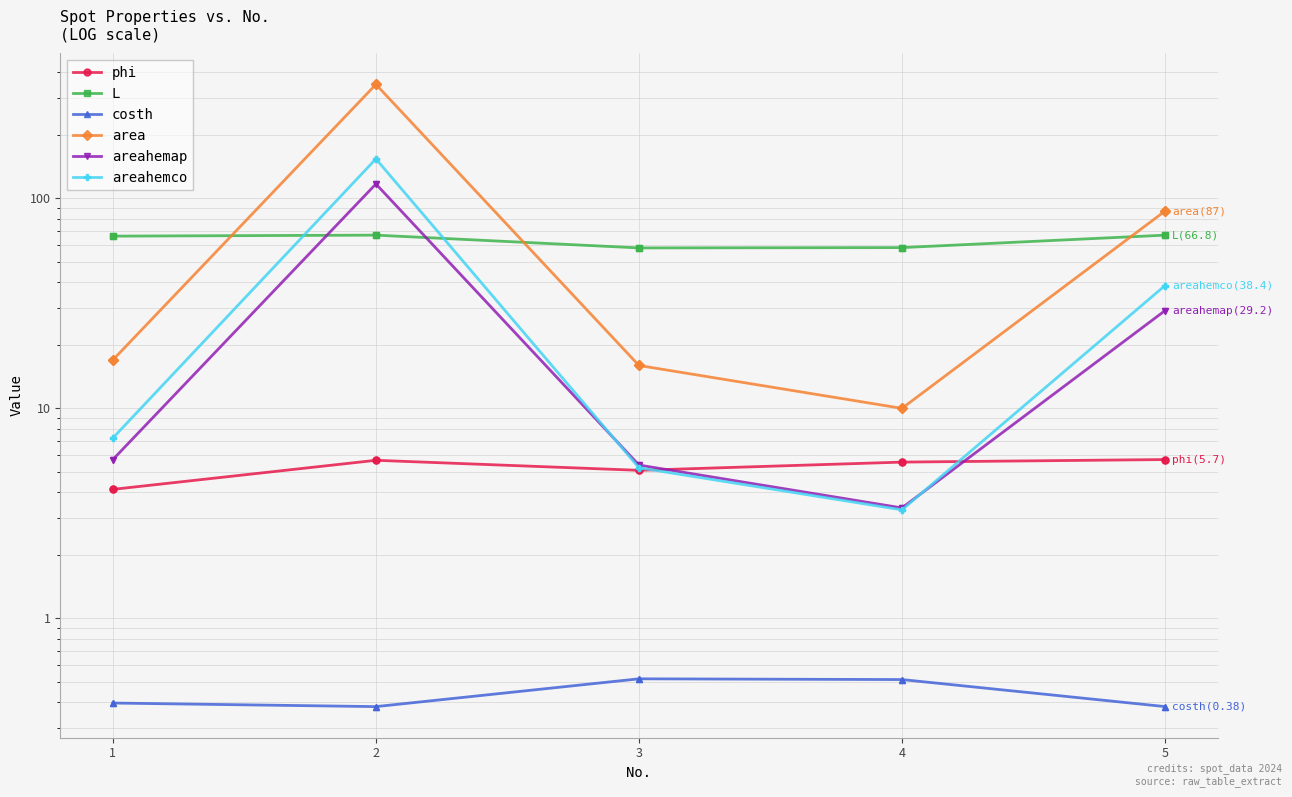

True or false: area and areahemap intersect in this chart.

False